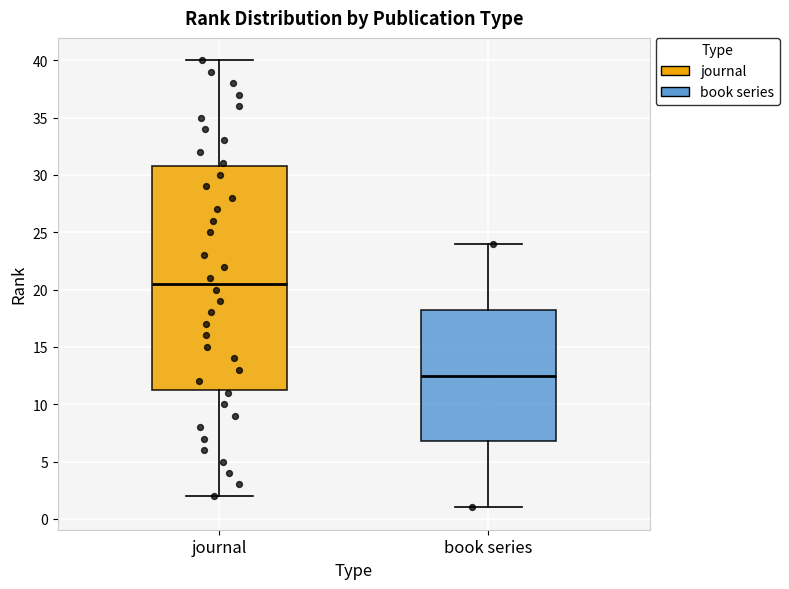

Reading left to right, read every box against the y-axis: the position of its median line, the range the box covers, and the ends of its whiskers. The values are not printed on the chart, so give them approximately, as read against the axis.

journal: median 20.5, box 11.5 to 31.0, whiskers 2.0 to 40.0
book series: median 12.5, box 7.0 to 18.5, whiskers 1.0 to 24.0